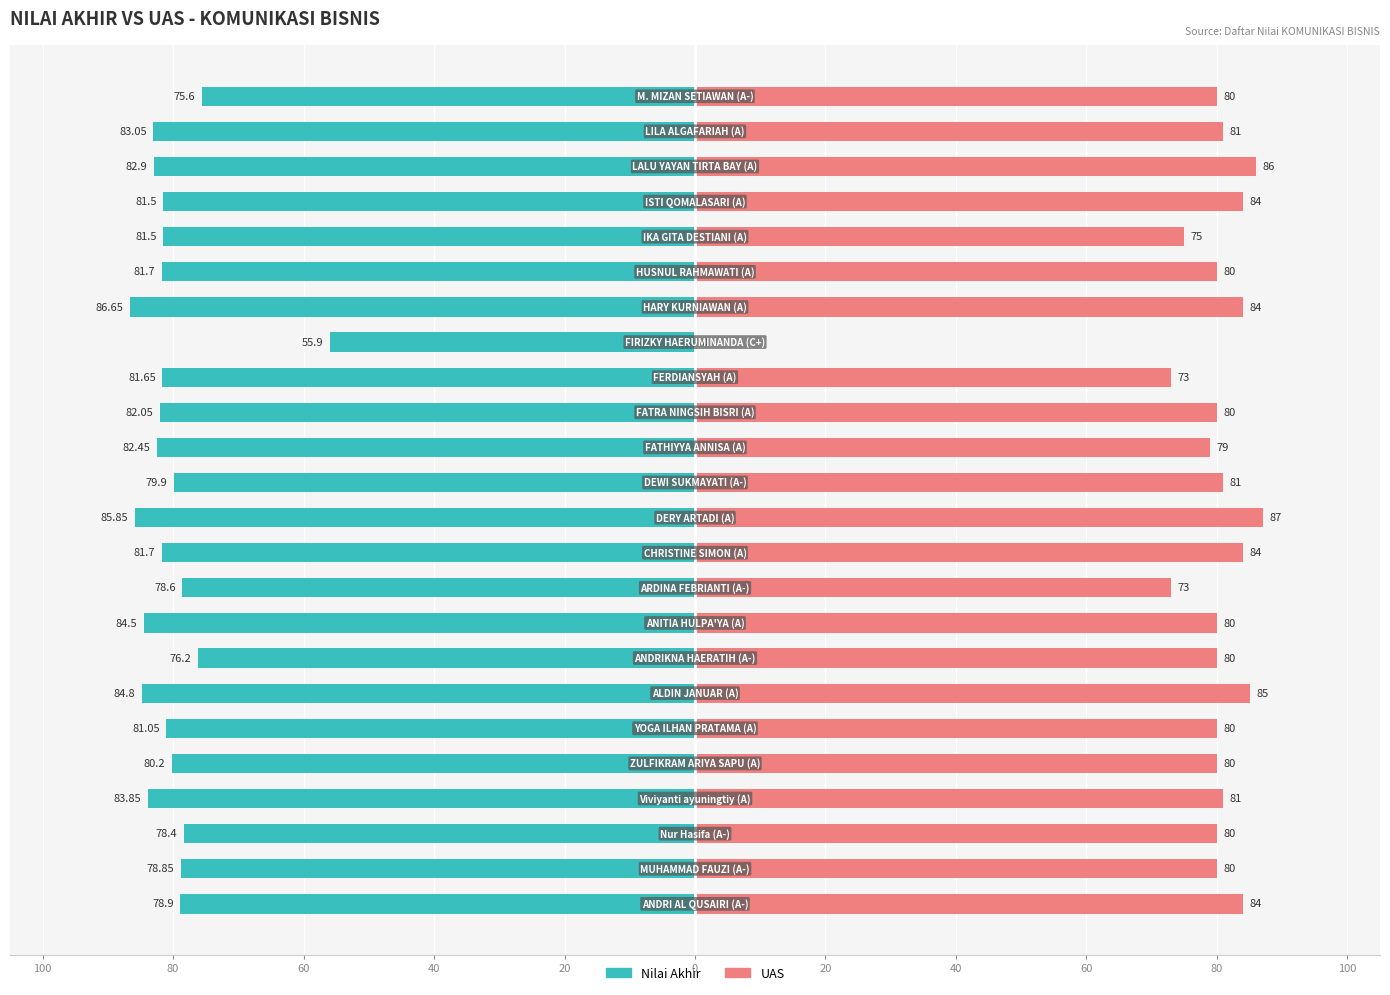

Is it true that Nilai Akhir equals -51.8 at 15?

False